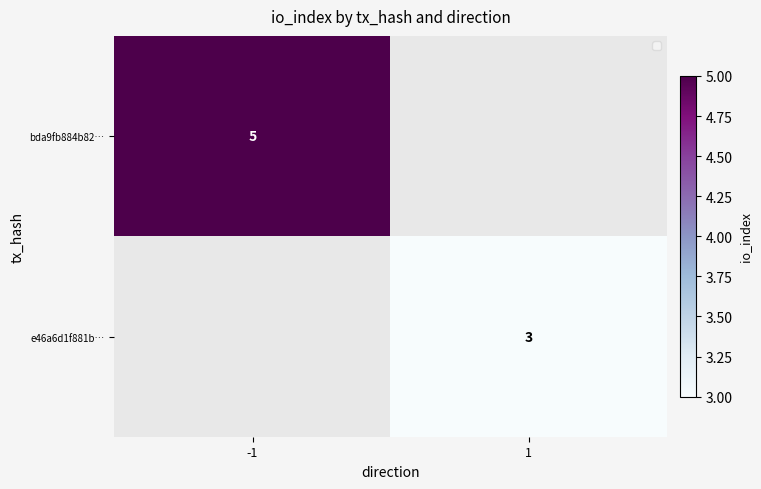

How many distinct data groups are displayed?

2